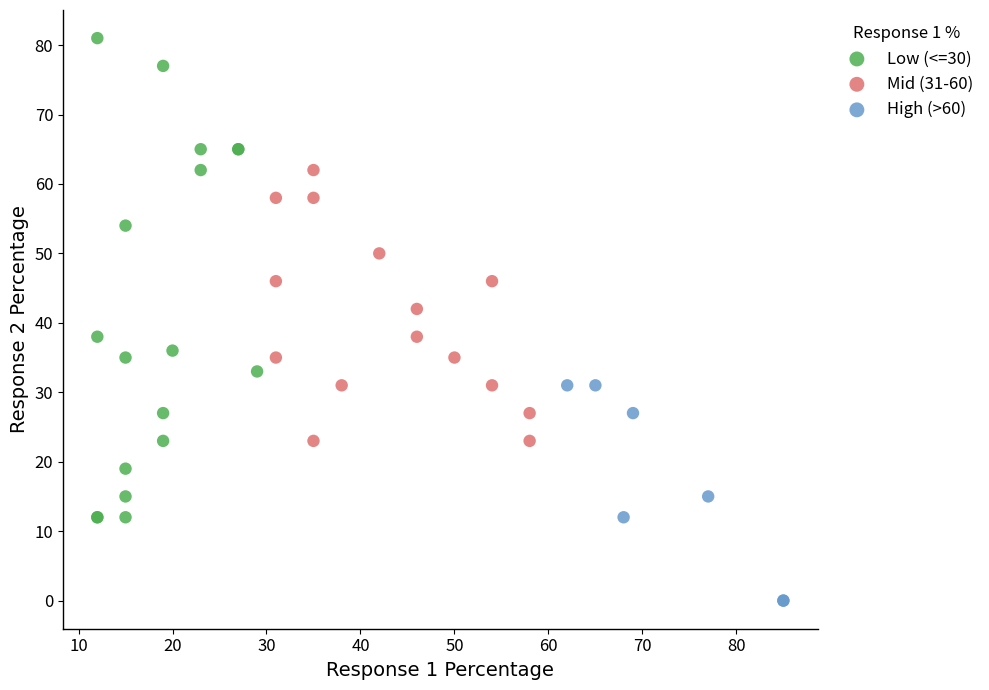

Which series contains the lowest Y value?

High (>60)